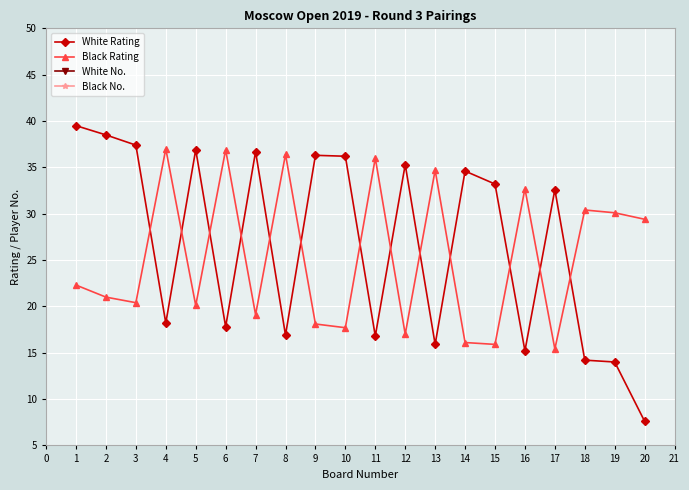

What is the minimum value for White Rating?

7.6